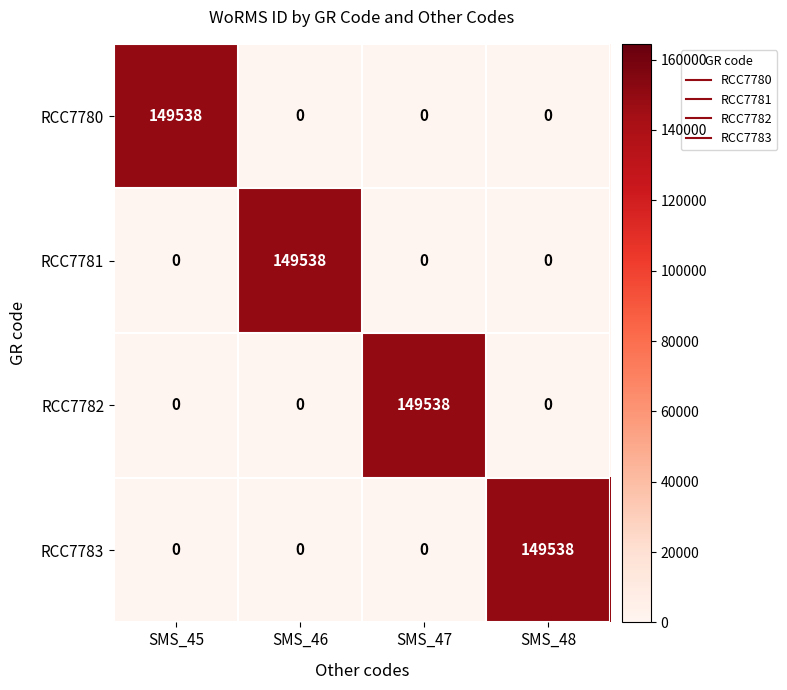

The value of RCC7780 at SMS_45 is 149538. True or false?

True